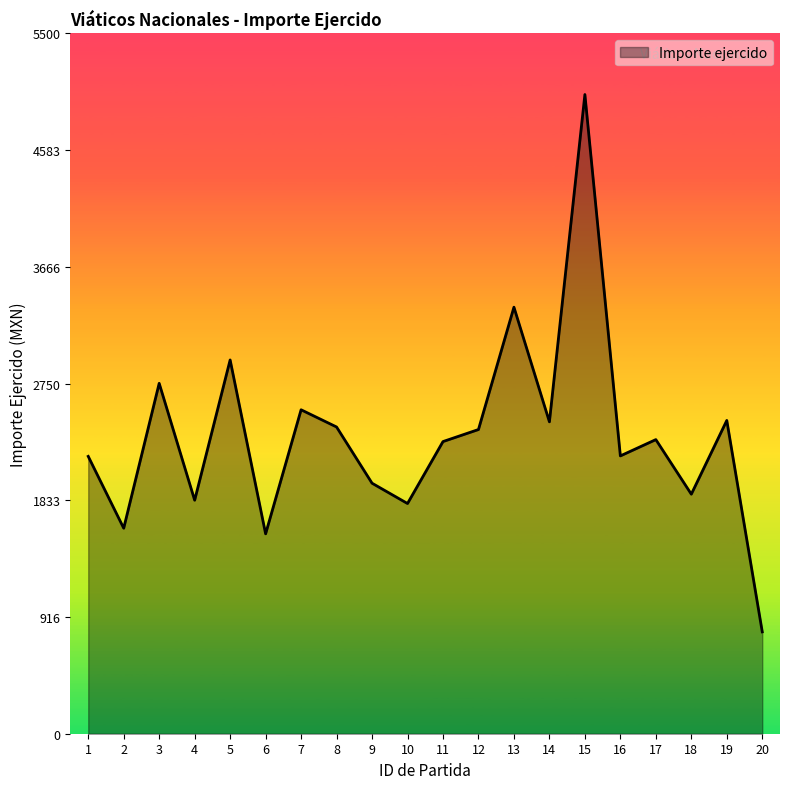

At which category does the data reach its first local peak?

3